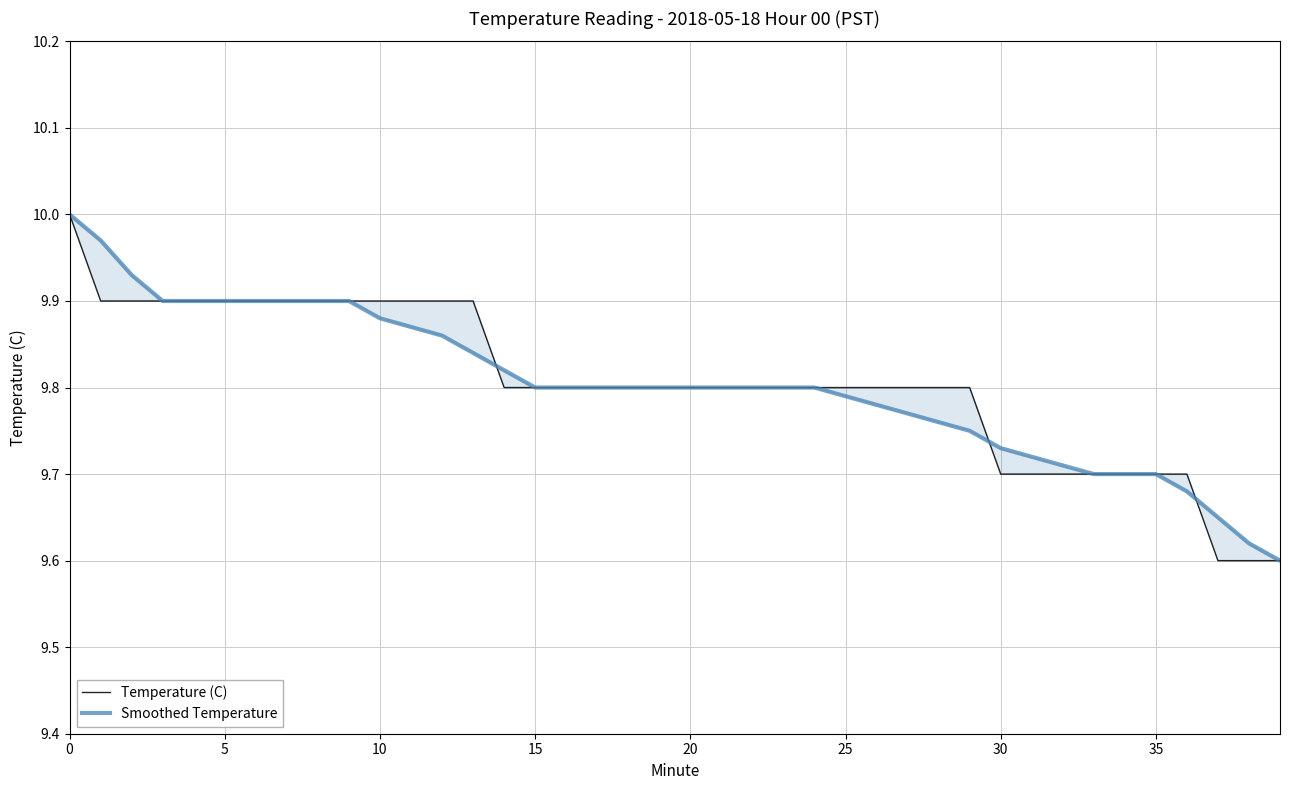

Read the Smoothed Temperature value at 9.

9.9